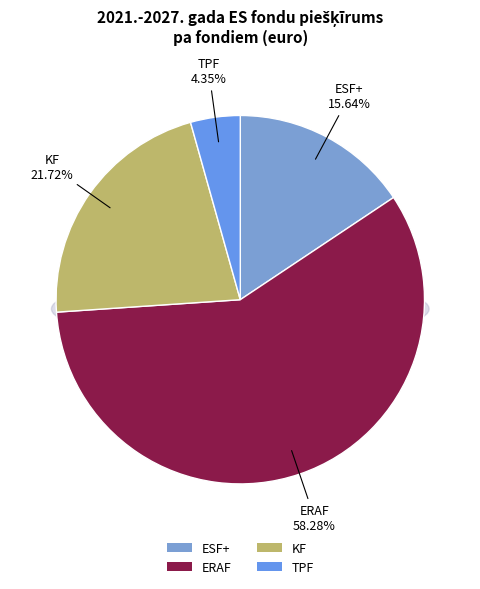

Is ERAF the majority of the pie?

Yes